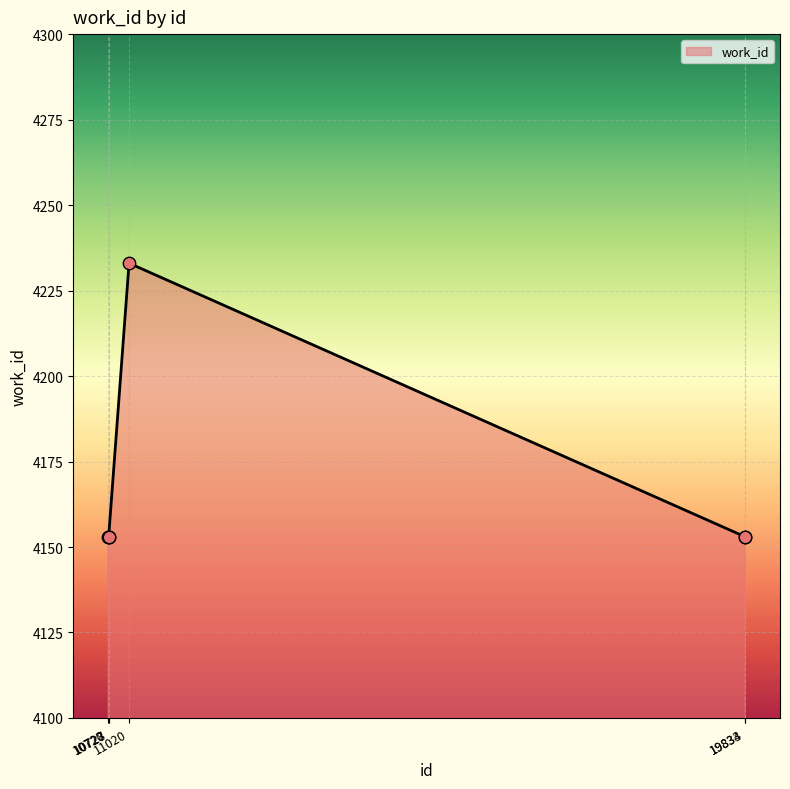

Approximately how many times larger is the value at 10727 compared to 10720?

1.0